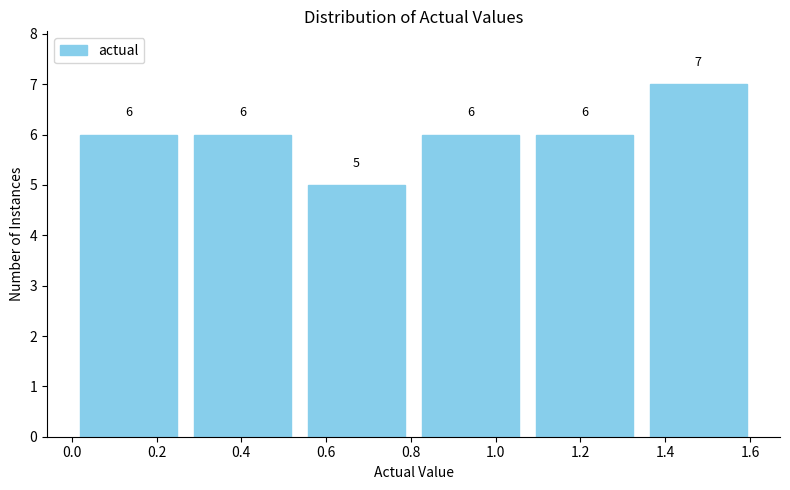

Reading left to right, transcribe this chart: for each bar, give the range it covers on the x-axis and its height. The bar edges are not printed on the chart, so give them approximately, as read against the axis.

0.00 to 0.26: 6
0.26 to 0.54: 6
0.54 to 0.80: 5
0.80 to 1.08: 6
1.08 to 1.34: 6
1.34 to 1.62: 7